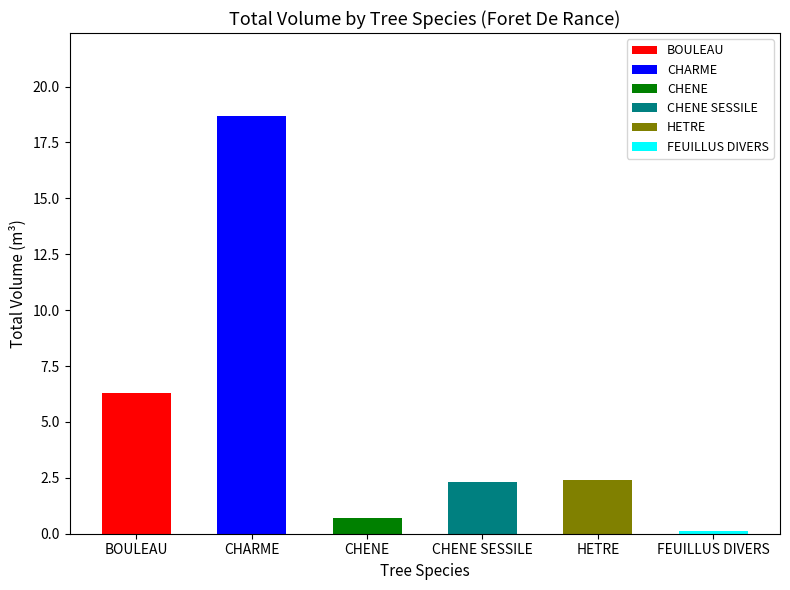

What is the sum of all values?

30.5